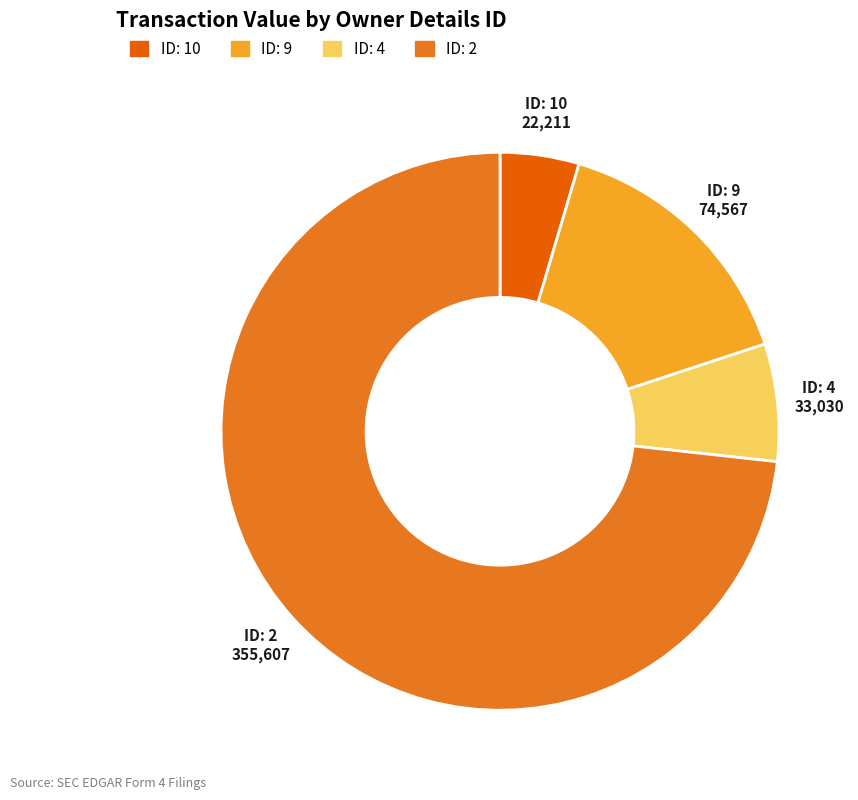

Is there any slice that represents more than half of the pie?

Yes